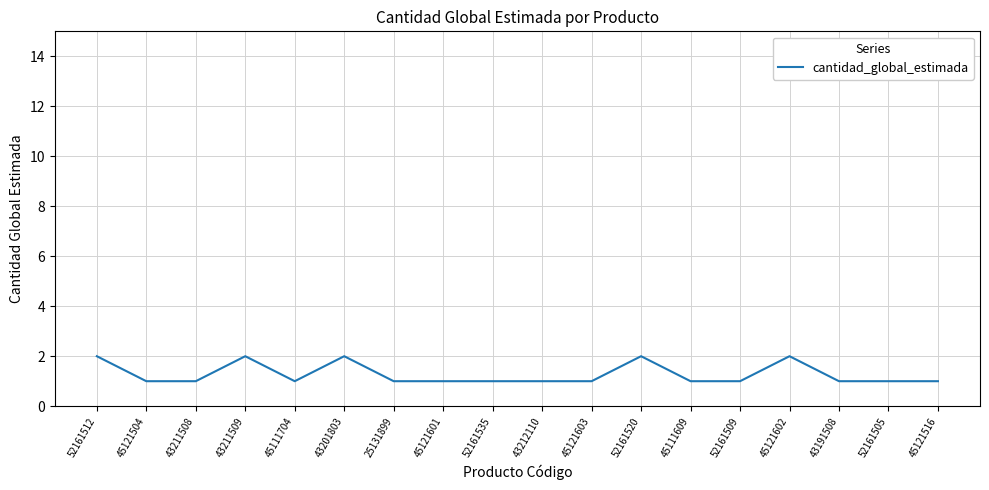

Is it true that the value at 43211508 is 0?

False